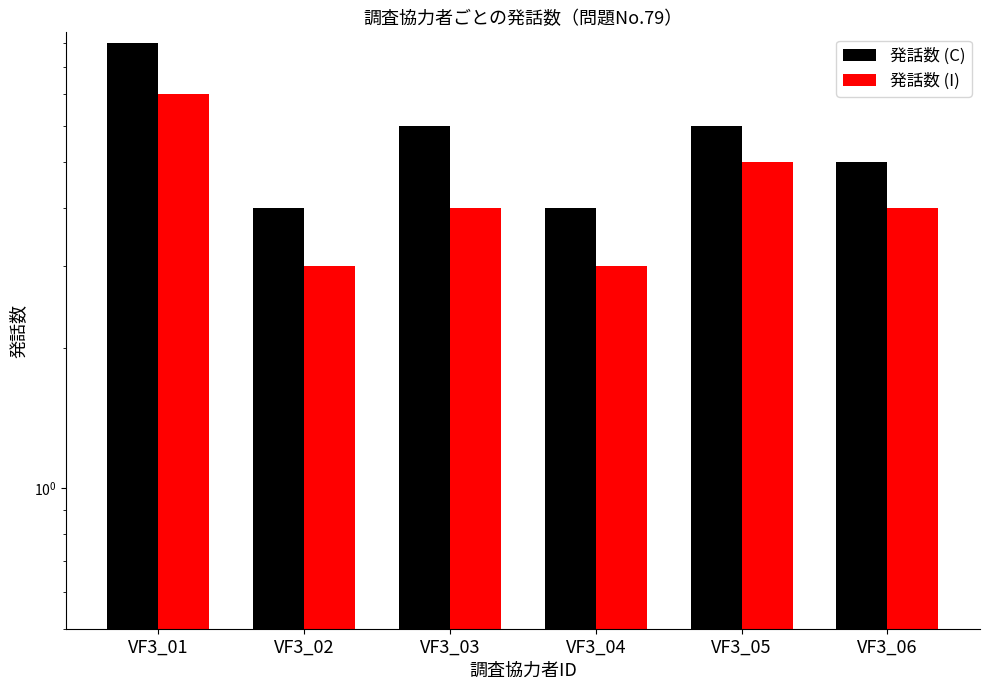

The 発話数 (C) series shows 6 at VF3_05. True or false?

True